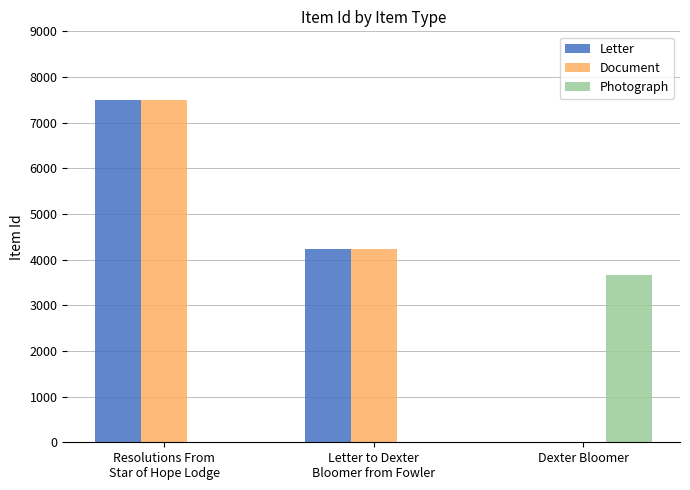

Are the bars horizontal?

No